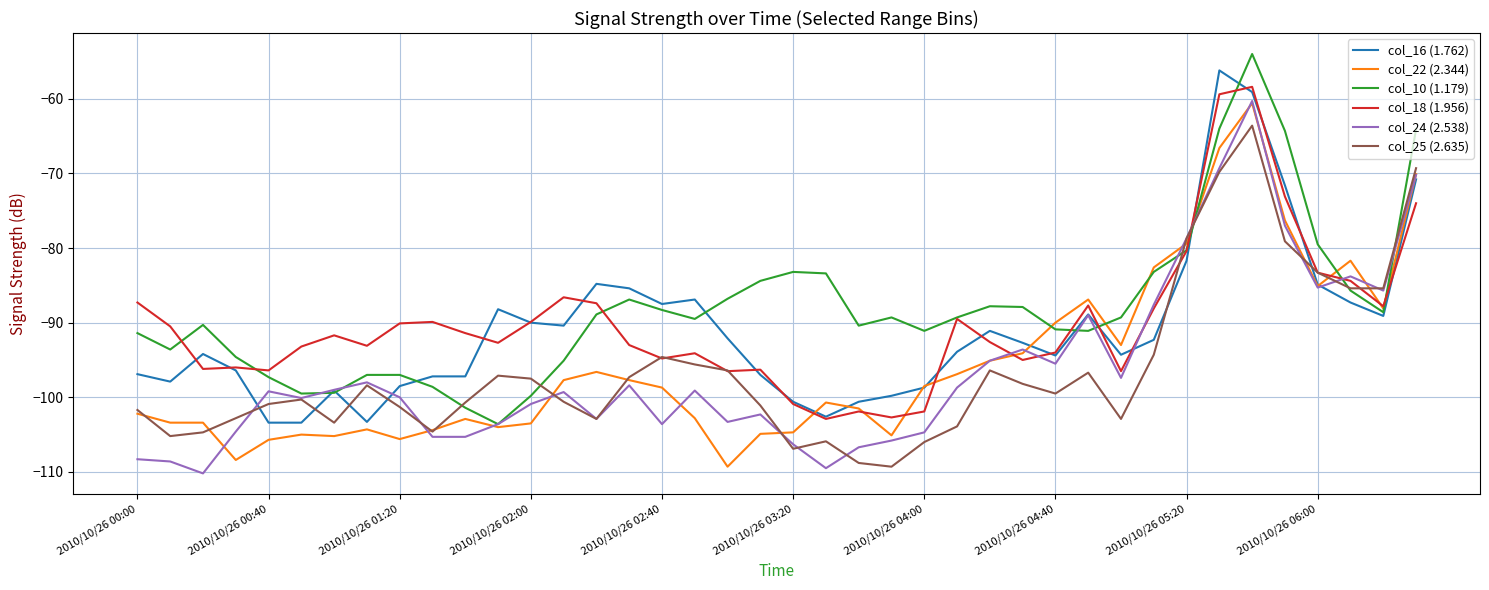

What is the minimum value shown in the chart?

-110.2